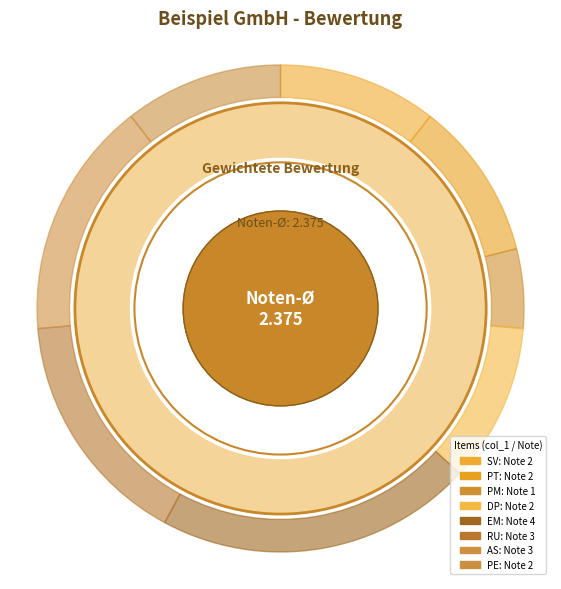

The EM slice represents 28% of the pie. True or false?

False